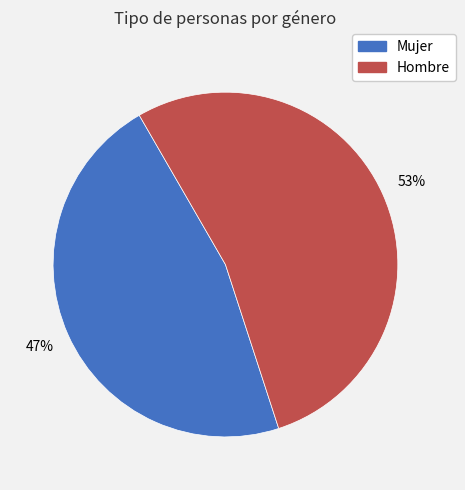

To the nearest percent, what is the average slice percentage?

50%